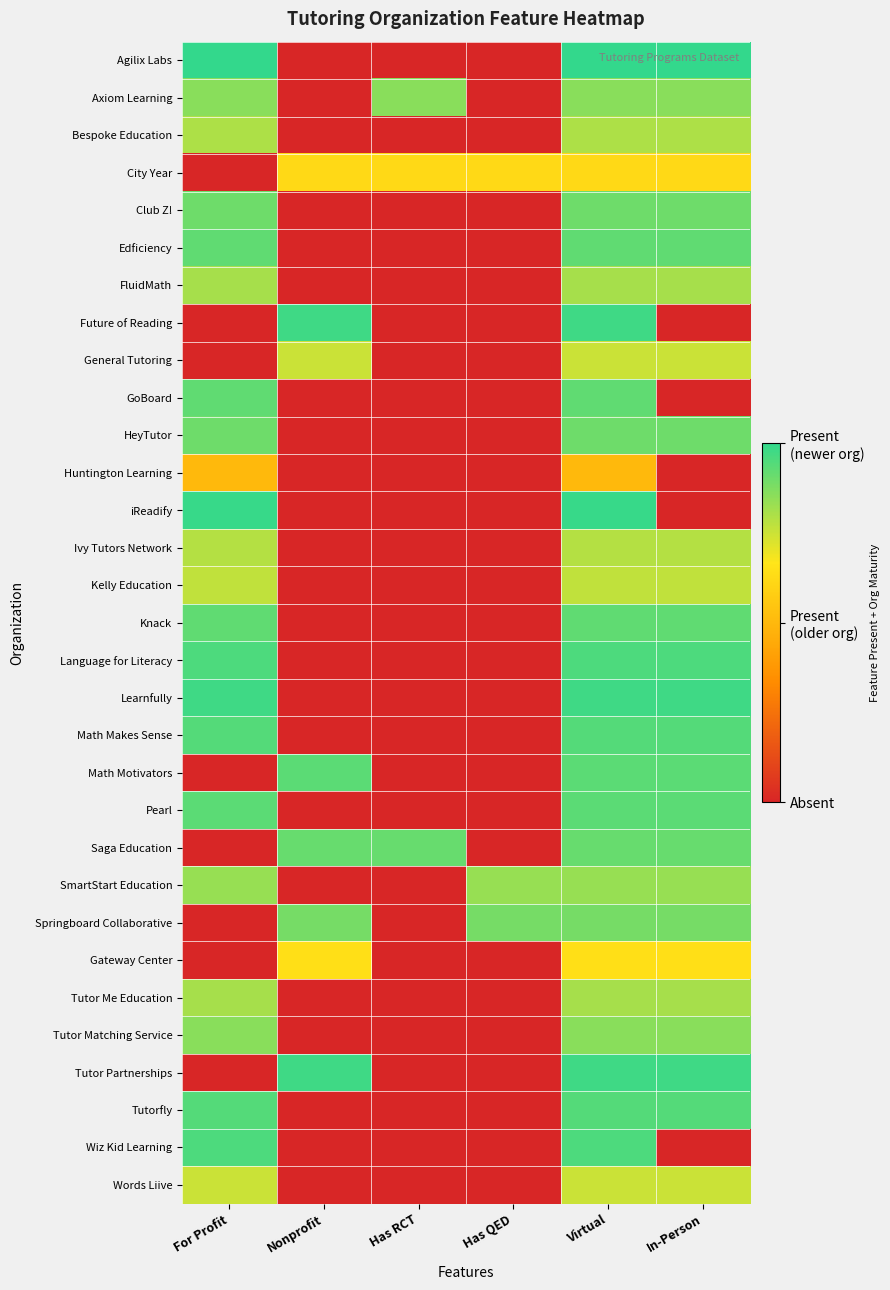

At how many categories does at least one series exceed 0?

6